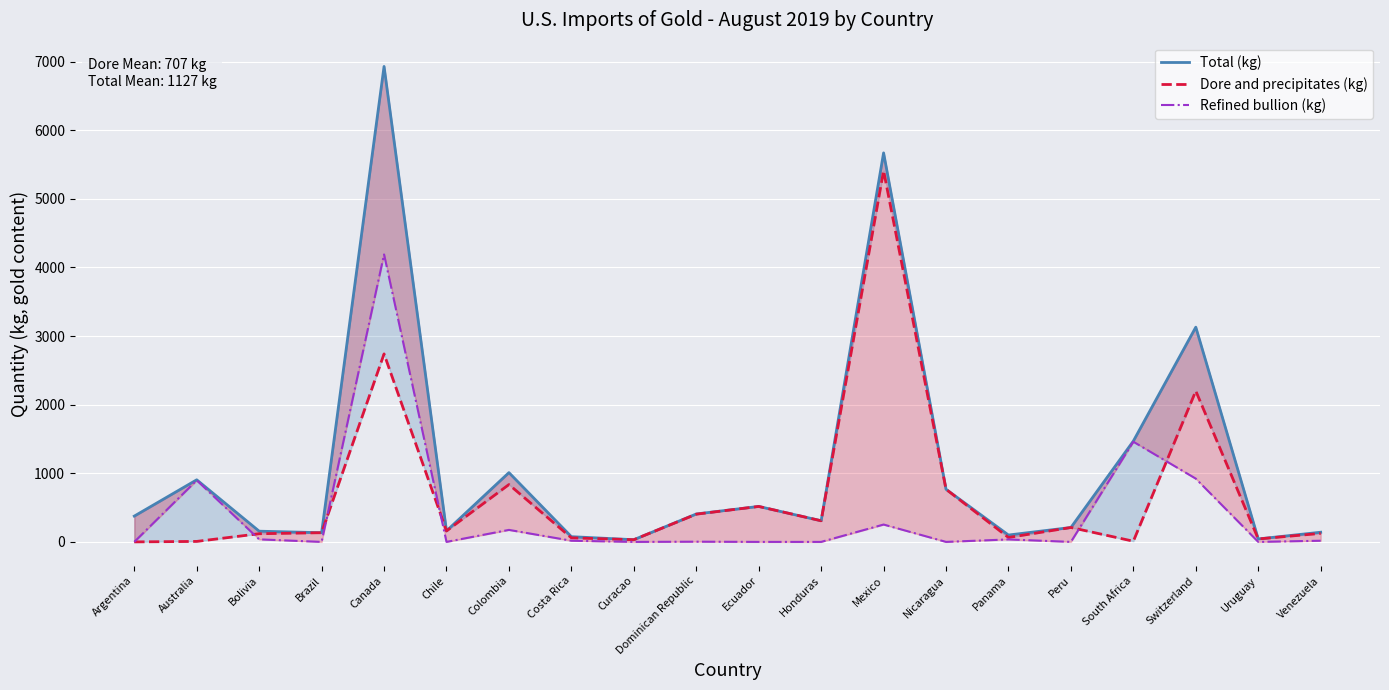

Which category has the highest value in the Total (kg) series?

Canada